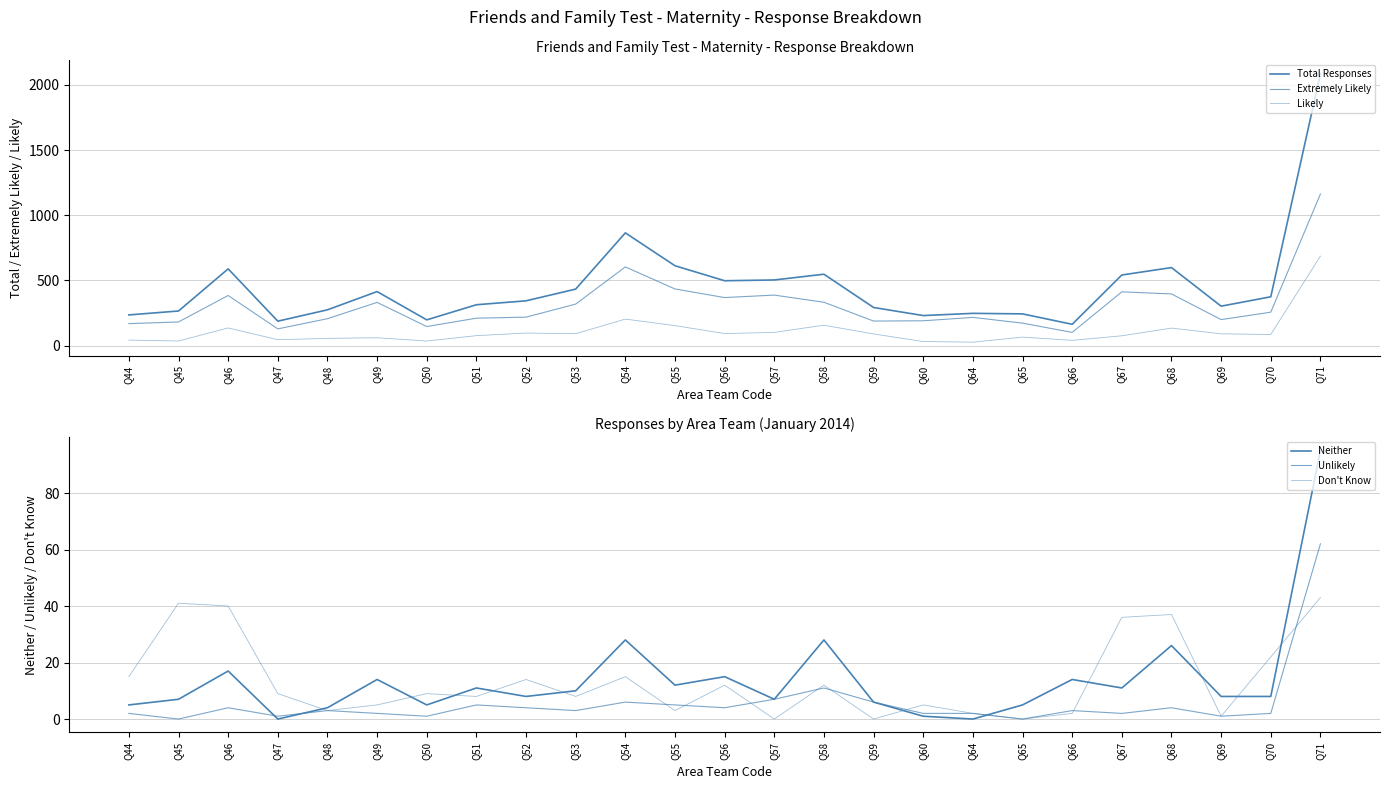

What is the difference between the maximum and minimum values in the Neither series?

95